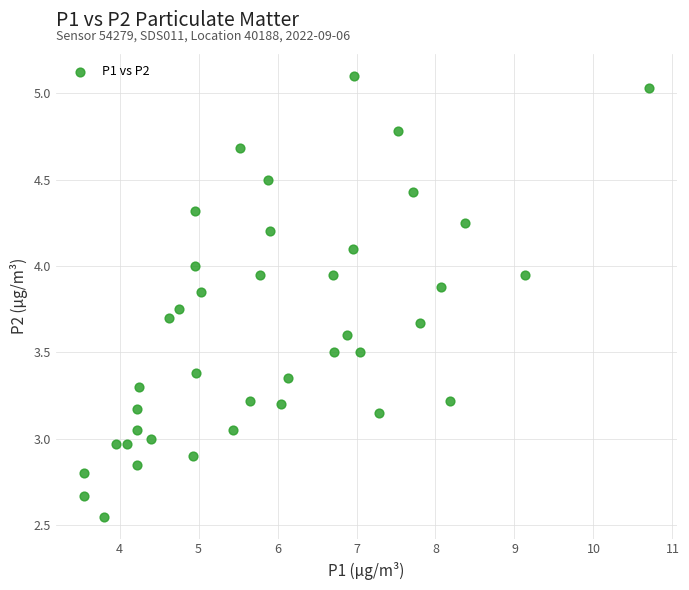

What is the range of X values (max minus min)?

7.1